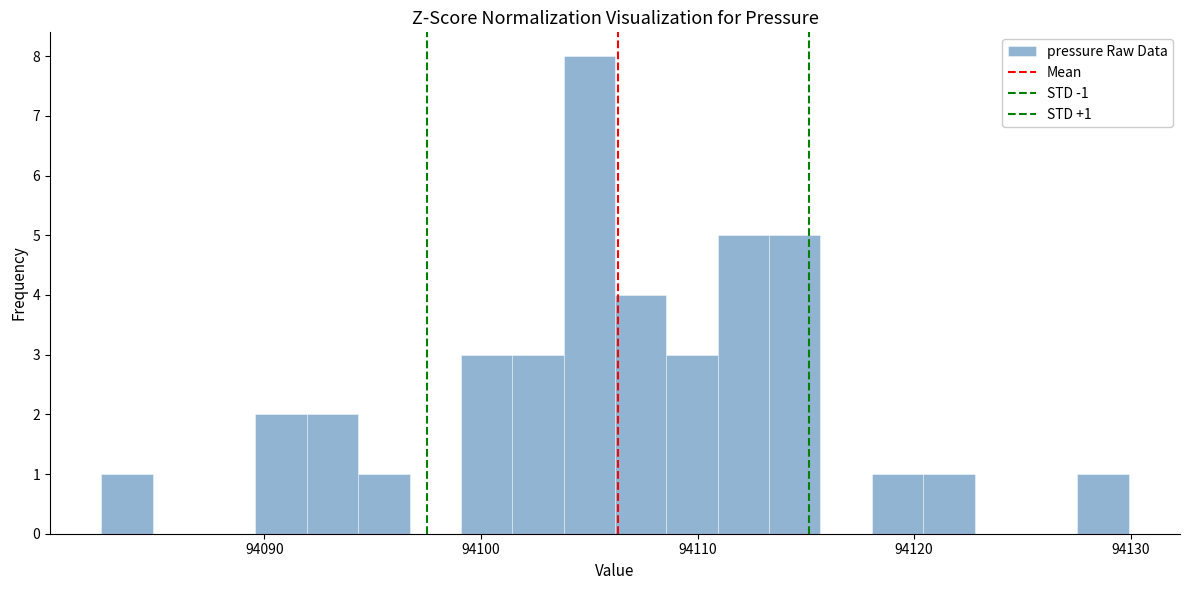

Read against the x-axis, roughly where is the centre of the tallest bar?

94105